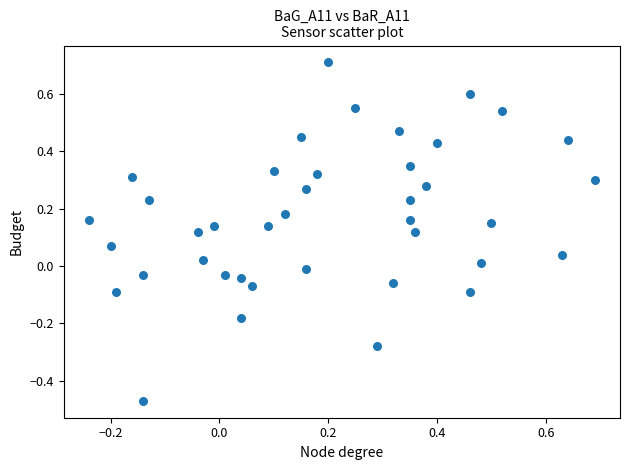

What is the range of X values (max minus min)?

0.9